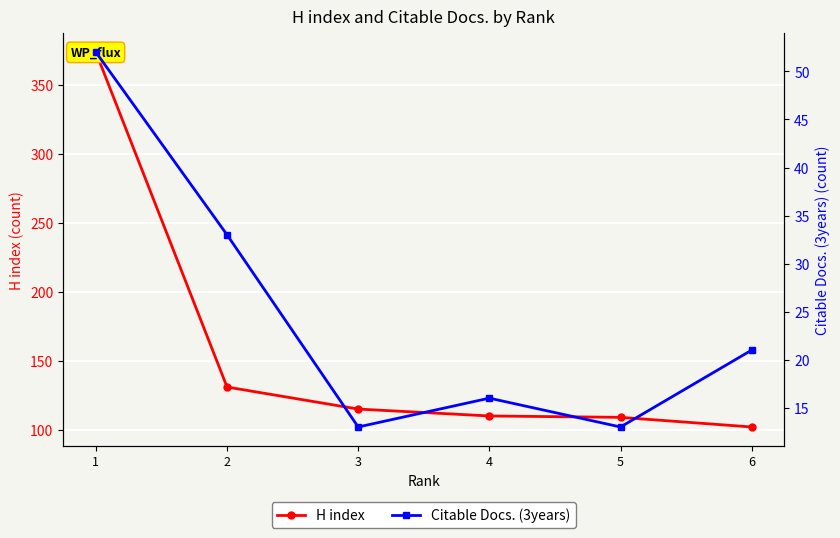

At which label does H index first exceed 115?

1